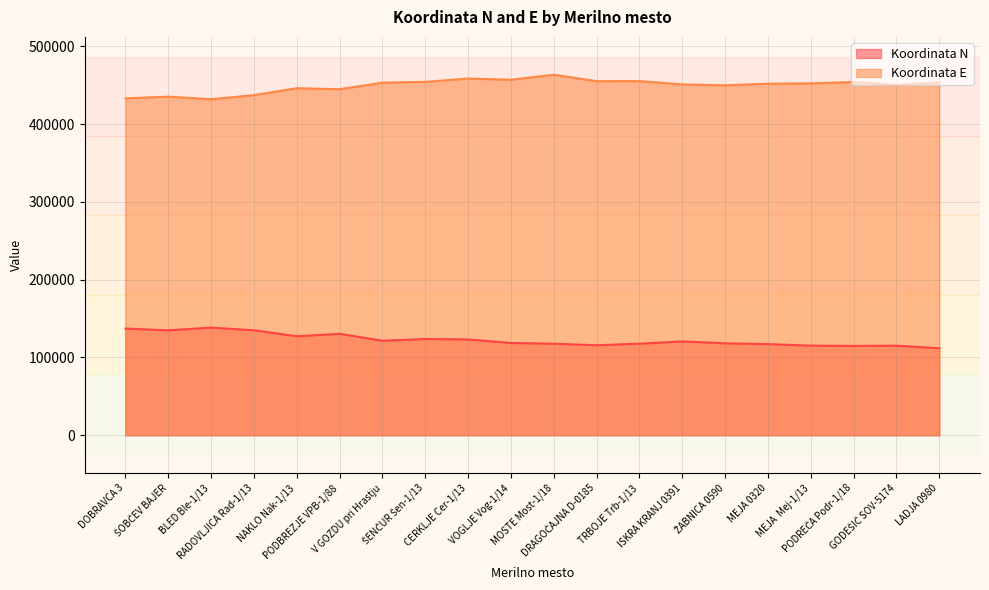

What is the value of the Koordinata N point at the 20th from the left?

111851